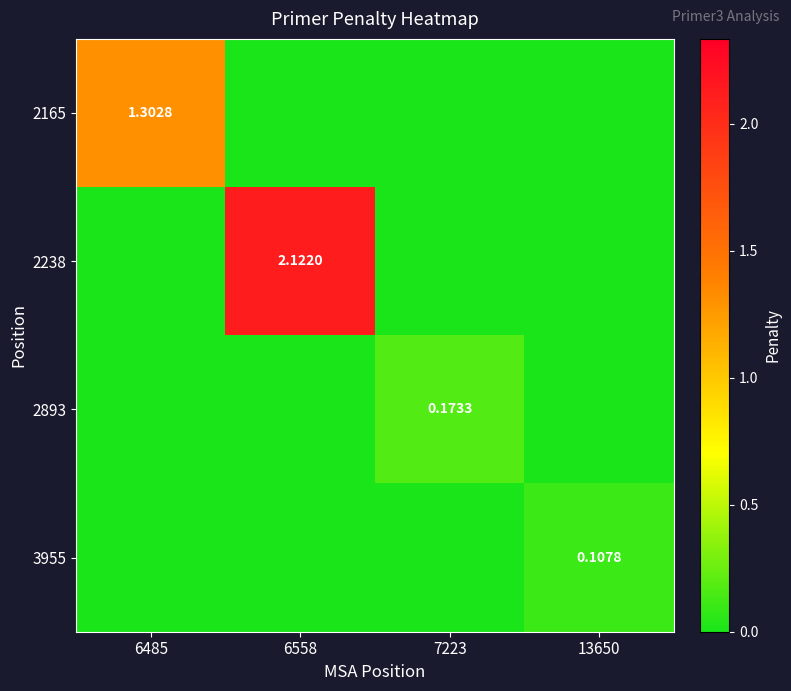

True or false: 3955 has a value of 0.0 at 7223.

False